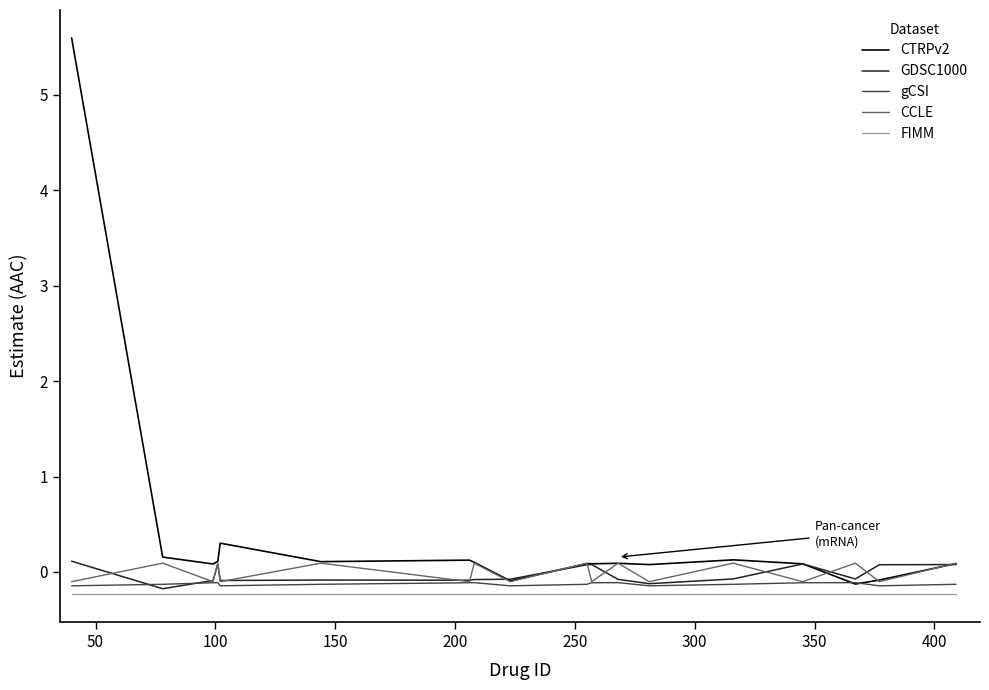

What is the difference between the second highest and second lowest values in the CTRPv2 series?

0.4